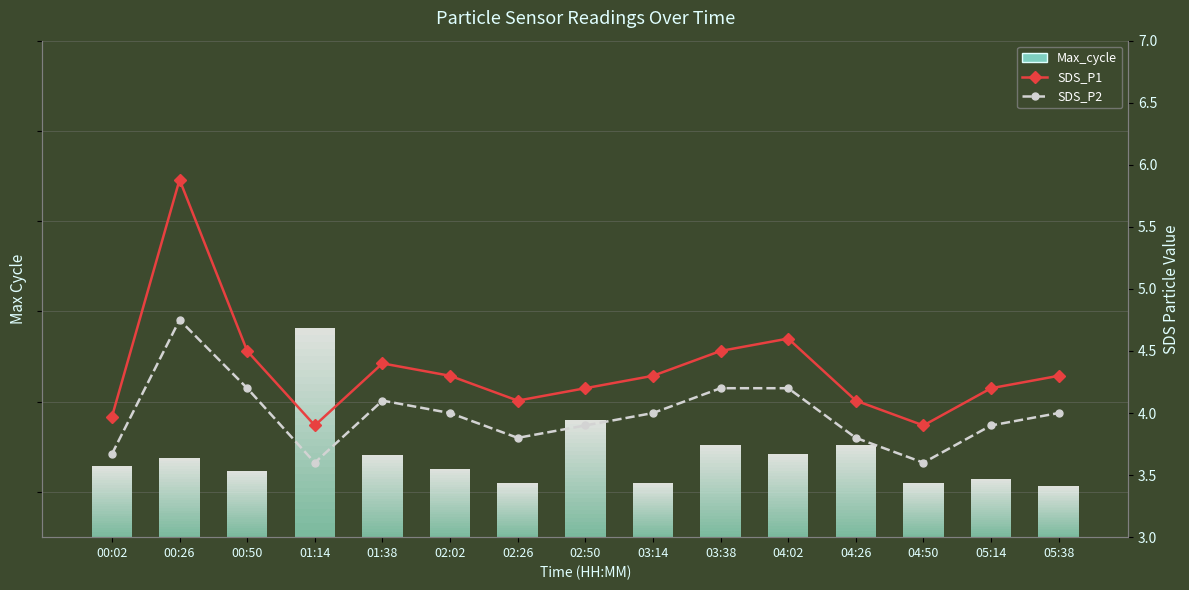

List the labels in order of SDS_P1 value, smallest first.

01:14, 04:50, 00:02, 02:26, 04:26, 02:50, 05:14, 02:02, 03:14, 05:38, 01:38, 00:50, 03:38, 04:02, 00:26